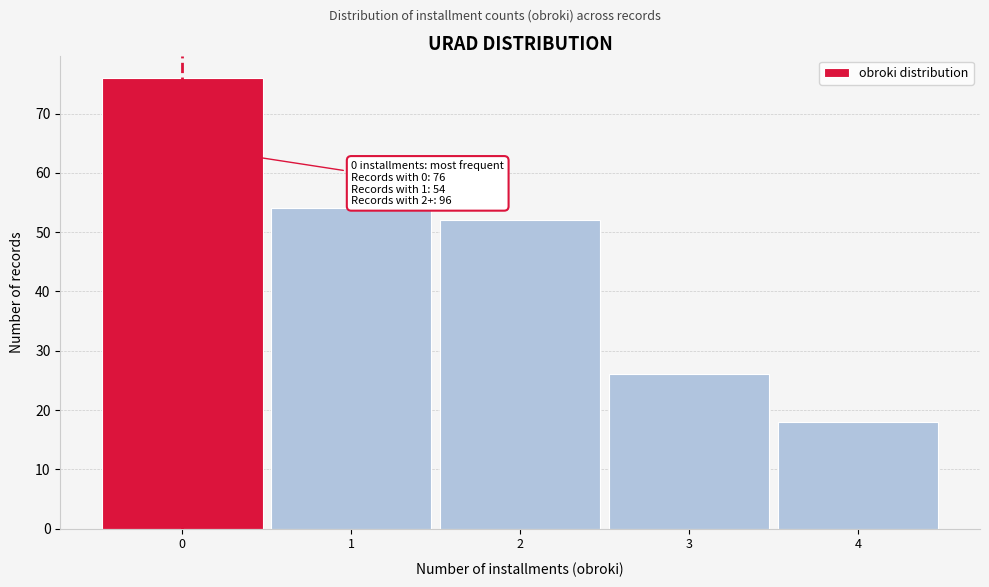

Reading right to left, what are all the values shown in this chart?

18	26	52	54	76